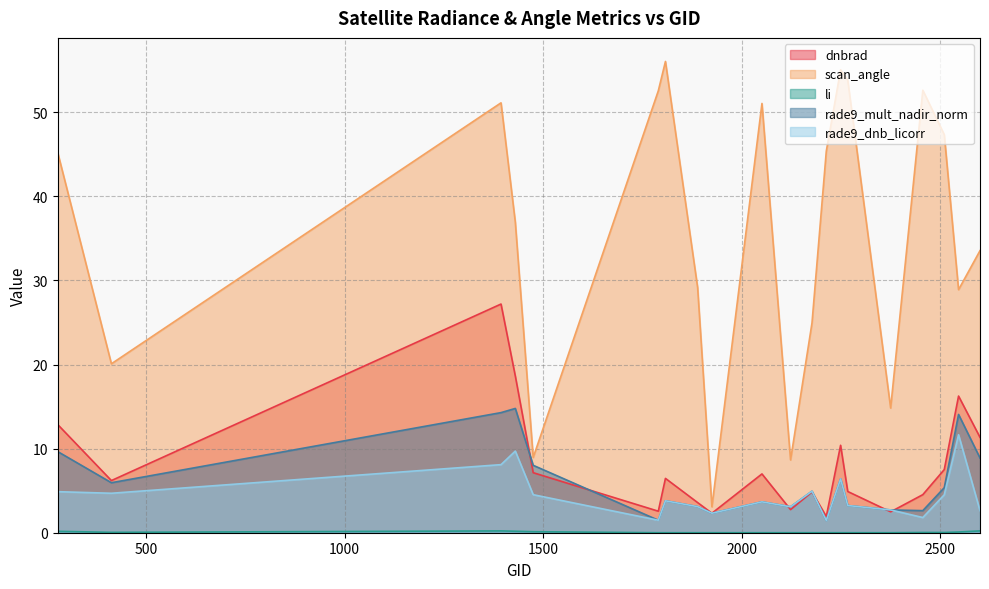

Reading left to right, list all the values displayed in this chart.

dnbrad: 278=12.9	413=6.2	1394=27.2	1430=18.6	1475=7.1	1790=2.6	1808=6.5	1889=3.6	1925=2.3	2051=7.0	2123=2.7	2177=4.8	2213=1.9	2249=10.4	2267=4.9	2375=2.5	2456=4.5	2510=7.5	2546=16.2	2600=11.3
scan_angle: 278=45.2	413=20.1	1394=51.1	1430=36.9	1475=8.9	1790=52.5	1808=56.0	1889=29.2	1925=3.1	2051=51.0	2123=8.7	2177=24.9	2213=45.4	2249=55.0	2267=53.8	2375=14.8	2456=52.6	2510=47.3	2546=28.9	2600=33.5
li: 278=0.2	413=0.0	1394=0.2	1430=0.2	1475=0.1	1790=0.0	1808=0.0	1889=0.0	1925=0.0	2051=0.0	2123=0.0	2177=0.0	2213=0.0	2249=0.0	2267=0.0	2375=0.0	2456=0.0	2510=0.0	2546=0.1	2600=0.2
rade9_mult_nadir_norm: 278=9.6	413=5.9	1394=14.3	1430=14.8	1475=8.0	1790=1.5	1808=3.8	1889=3.1	1925=2.3	2051=3.7	2123=3.1	2177=4.9	2213=1.5	2249=6.4	2267=3.2	2375=2.7	2456=2.6	2510=5.4	2546=14.1	2600=8.9
rade9_dnb_licorr: 278=4.9	413=4.7	1394=8.1	1430=9.7	1475=4.5	1790=1.5	1808=3.8	1889=3.1	1925=2.3	2051=3.7	2123=3.1	2177=4.9	2213=1.5	2249=6.4	2267=3.2	2375=2.7	2456=1.8	2510=4.5	2546=11.7	2600=2.6